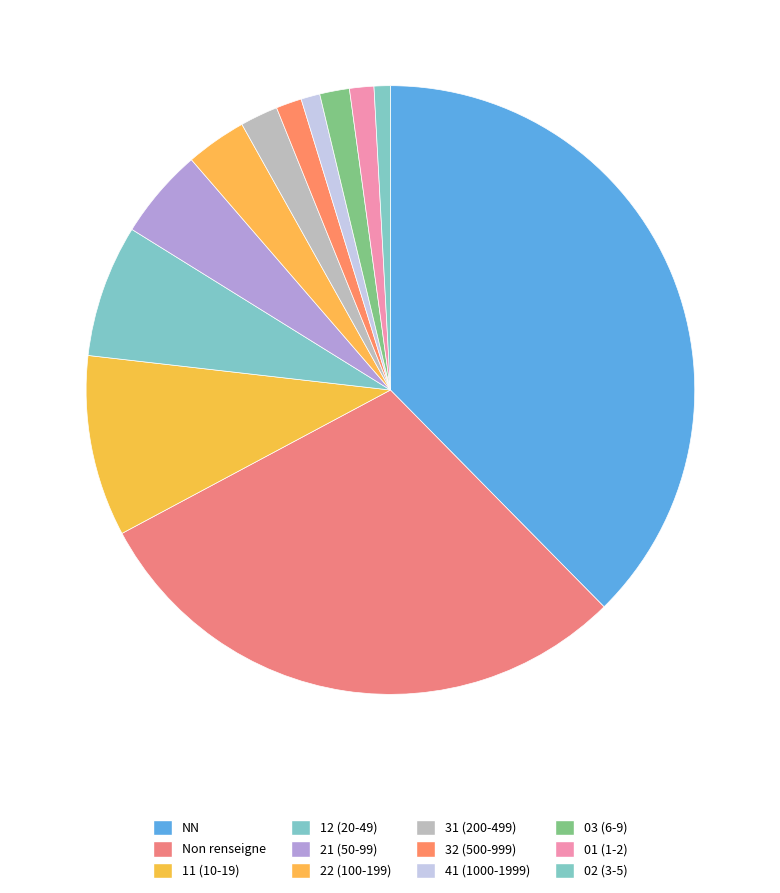

Count the number of slices in the pie.

12